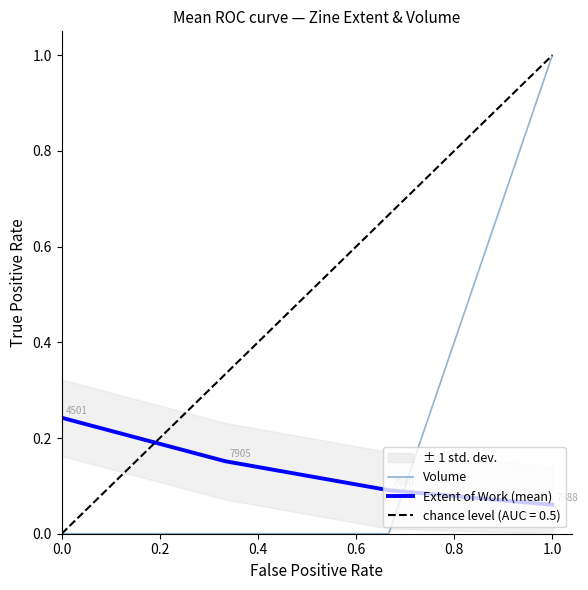

At which label is Extent of Work (mean) closest to 0?

1.0